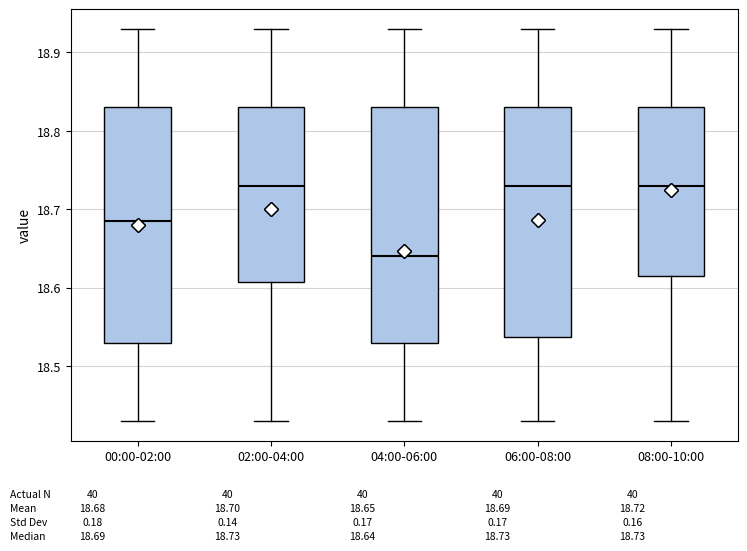

Reading left to right, read every box against the y-axis: the position of its median line, the range the box covers, and the ends of its whiskers. The values are not printed on the chart, so give them approximately, as read against the axis.

00:00-02:00: median 18.69, box 18.53 to 18.83, whiskers 18.43 to 18.93
02:00-04:00: median 18.73, box 18.61 to 18.83, whiskers 18.43 to 18.93
04:00-06:00: median 18.64, box 18.53 to 18.83, whiskers 18.43 to 18.93
06:00-08:00: median 18.73, box 18.54 to 18.83, whiskers 18.43 to 18.93
08:00-10:00: median 18.73, box 18.62 to 18.83, whiskers 18.43 to 18.93